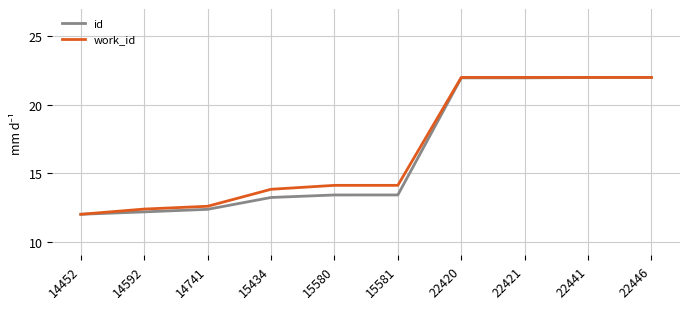

The value of id at 22421 is 22.0. True or false?

True